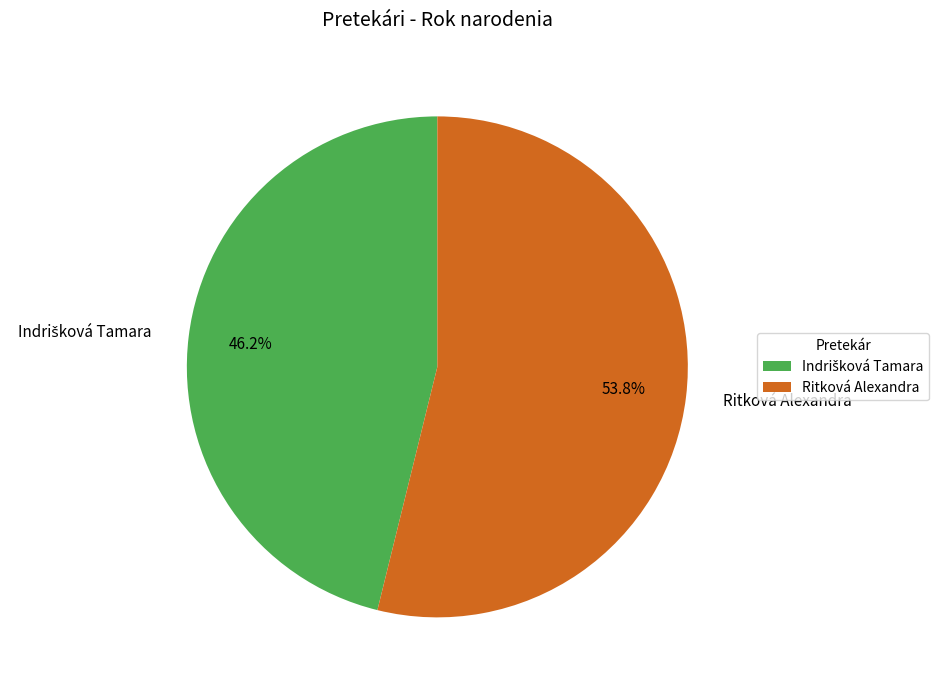

What percentage is NOT represented by Ritková Alexandra?

46.2%